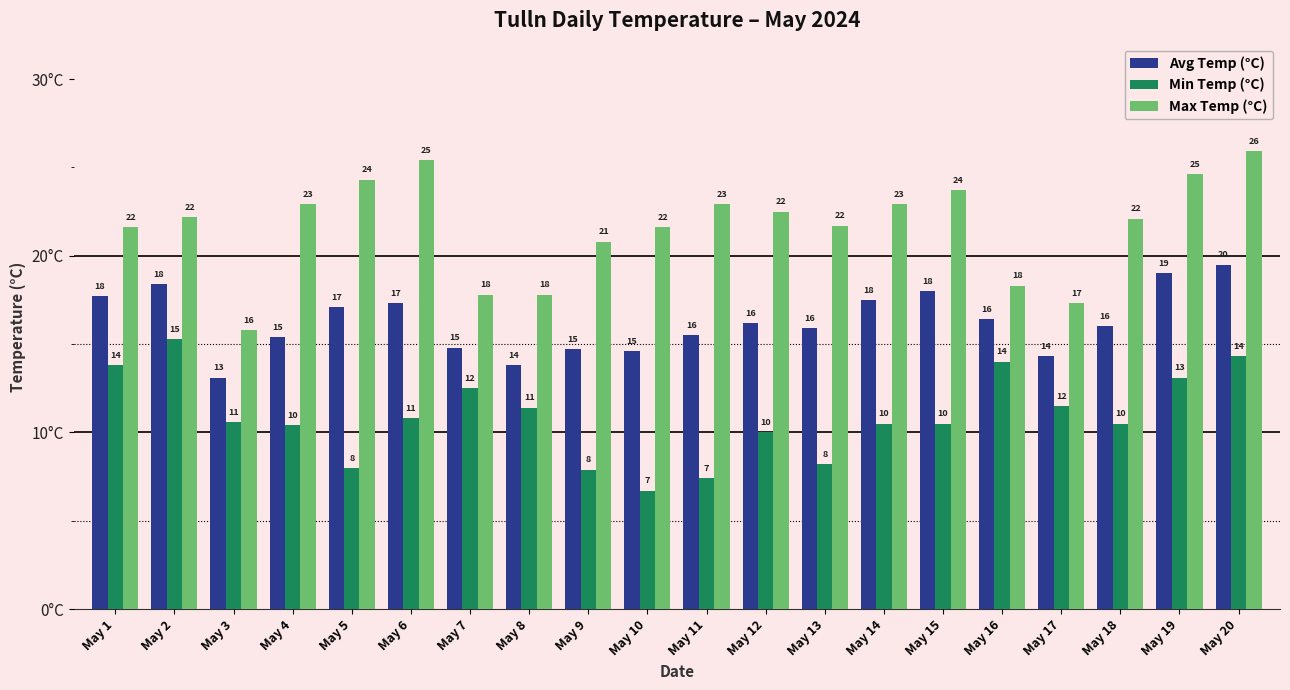

Rank the series at May 20 from lowest to highest value.

Min Temp (°C), Avg Temp (°C), Max Temp (°C)